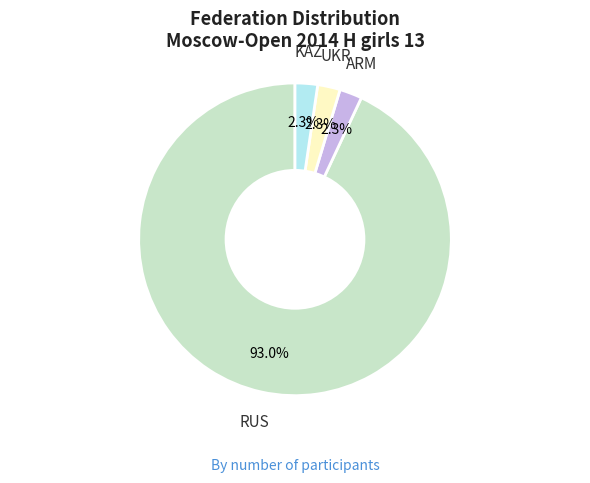

Is there a majority slice in this chart?

Yes